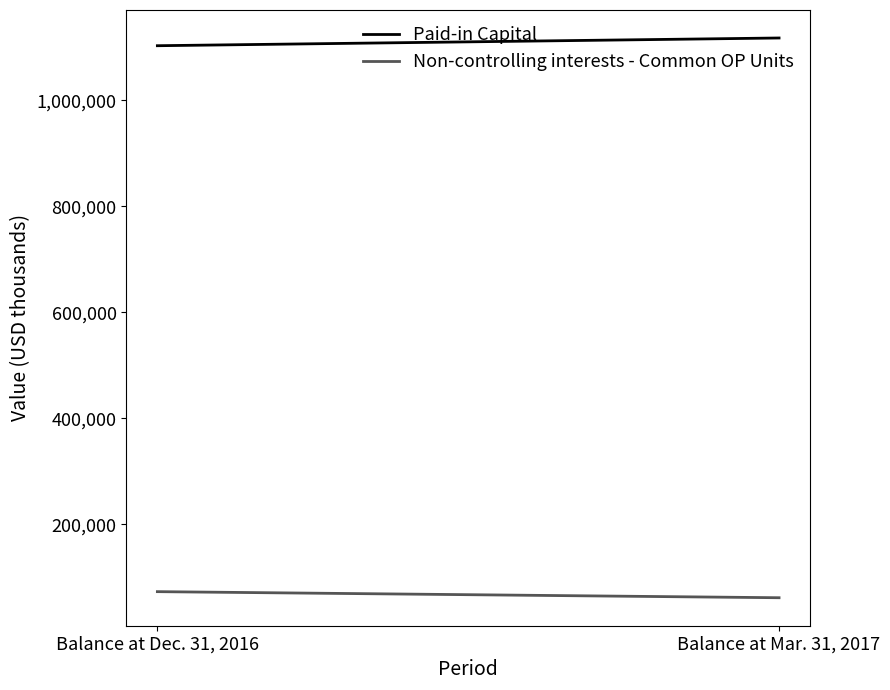

What is the label of the 1st point from the left?

Balance at Dec. 31, 2016